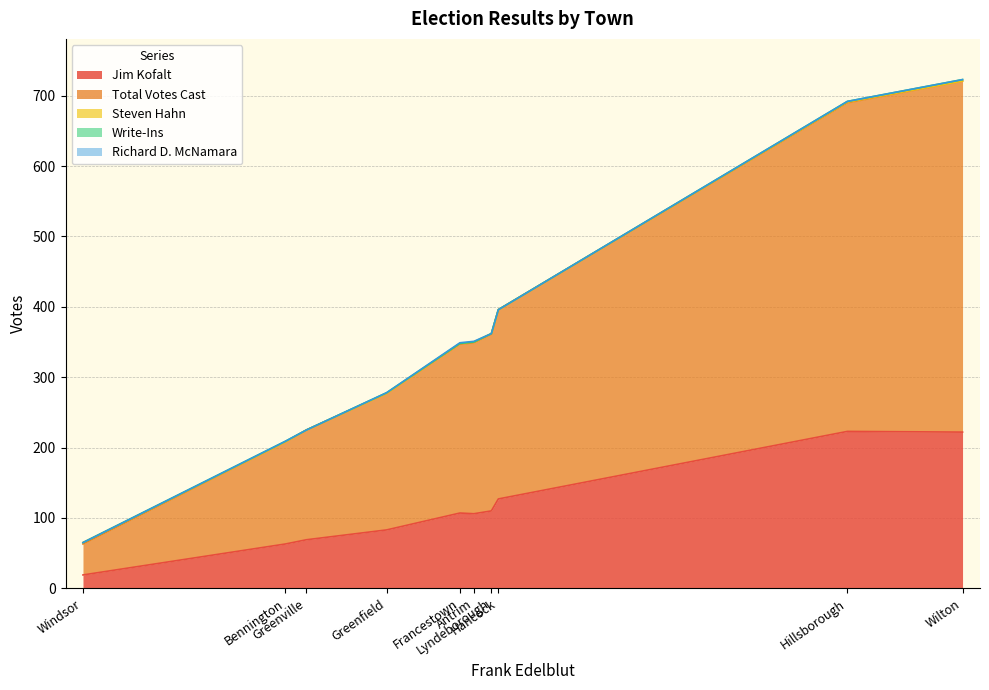

Which has a higher value, Greenville or Hancock?

Hancock